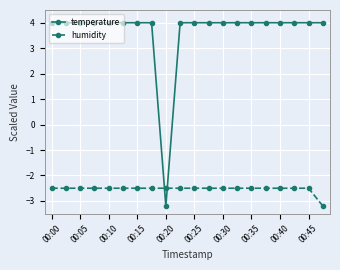

At how many categories does at least one series exceed -2?

19